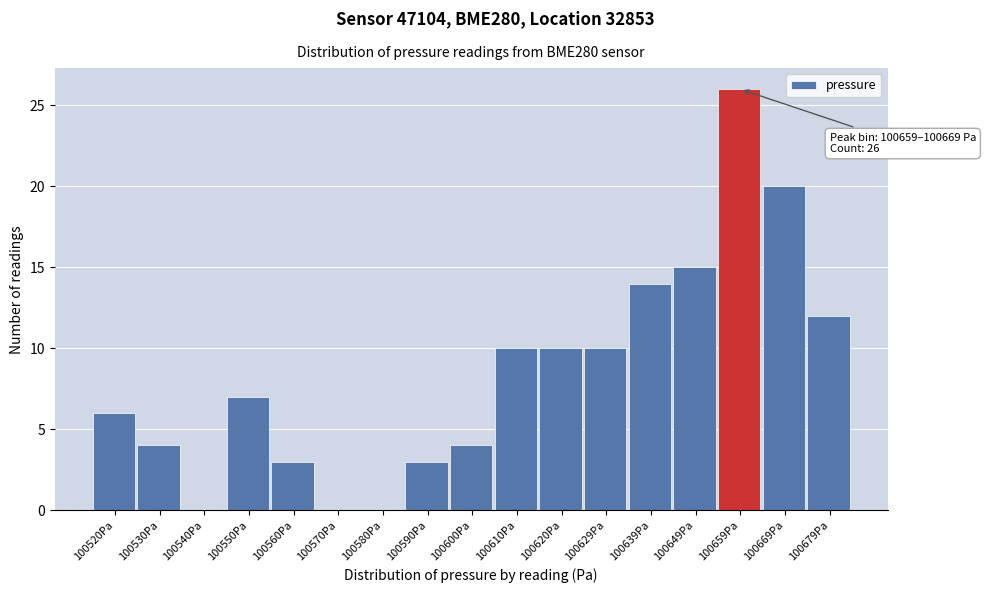

Reading left to right, list all the values displayed in this chart.

100520Pa=6	100530Pa=4	100540Pa=0	100550Pa=7	100560Pa=3	100570Pa=0	100580Pa=0	100590Pa=3	100600Pa=4	100610Pa=10	100620Pa=10	100629Pa=10	100639Pa=14	100649Pa=15	100659Pa=26	100669Pa=20	100679Pa=12